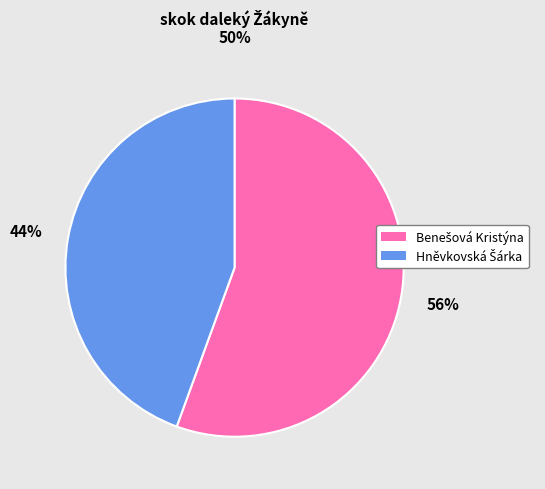

To the nearest percent, what is the average slice percentage?

50%